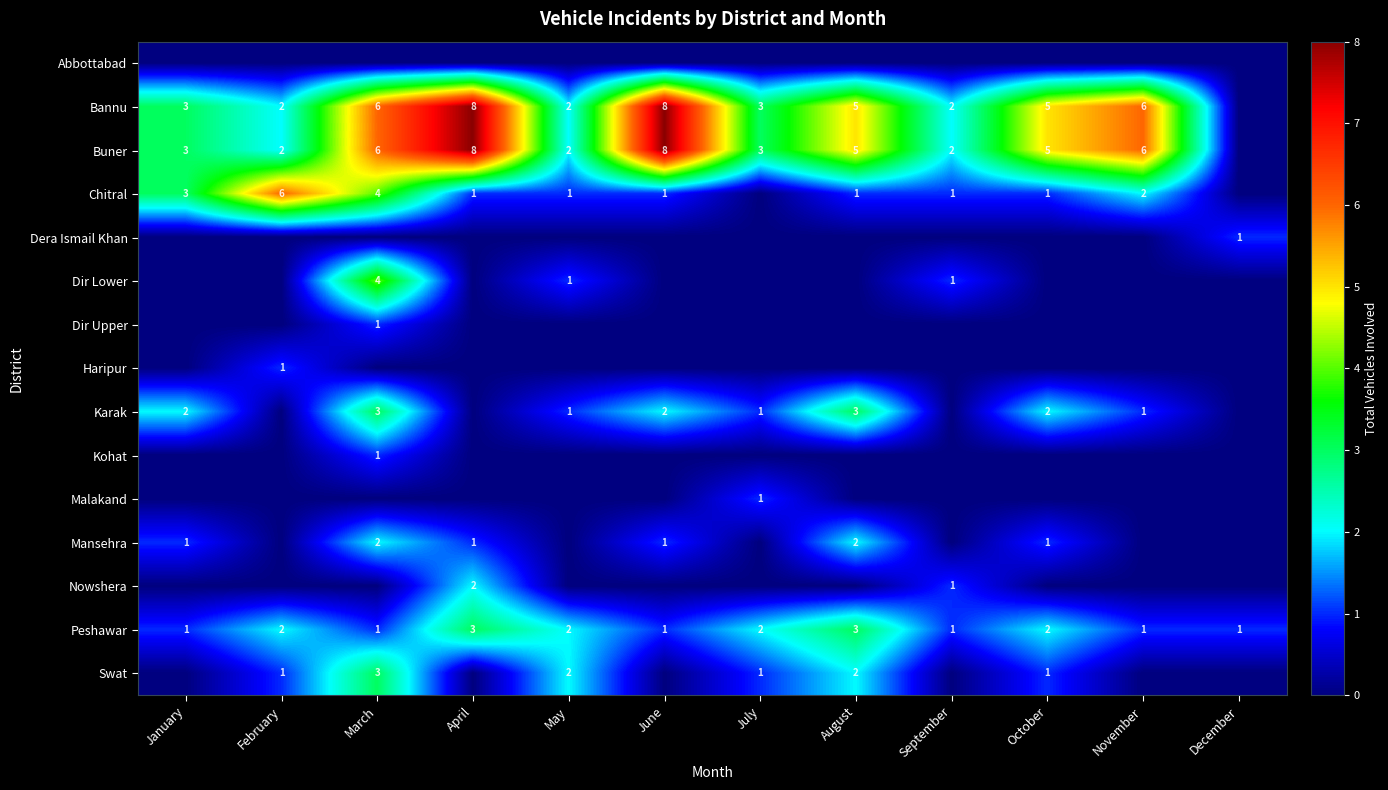

Is it true that Peshawar equals 1 at September?

True